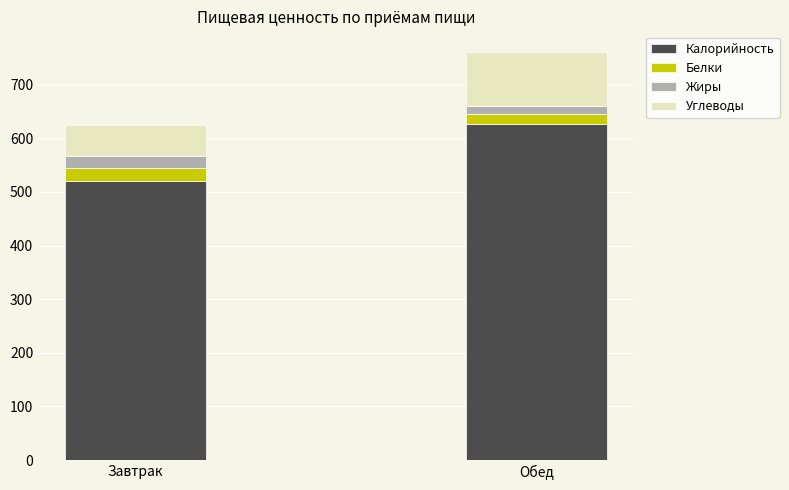

What is the minimum value for Калорийность?

521.0